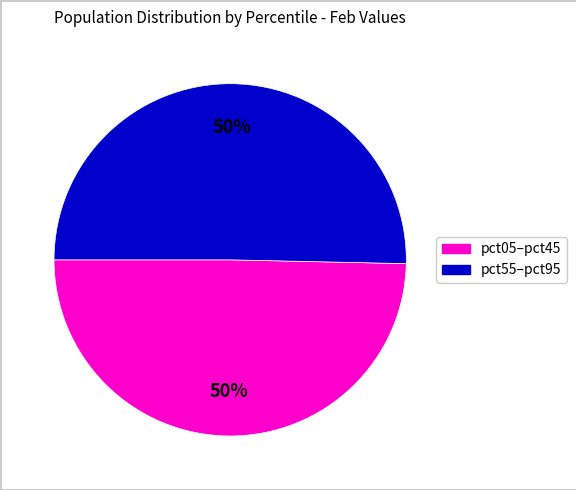

To the nearest percent, what is the average slice percentage?

50%